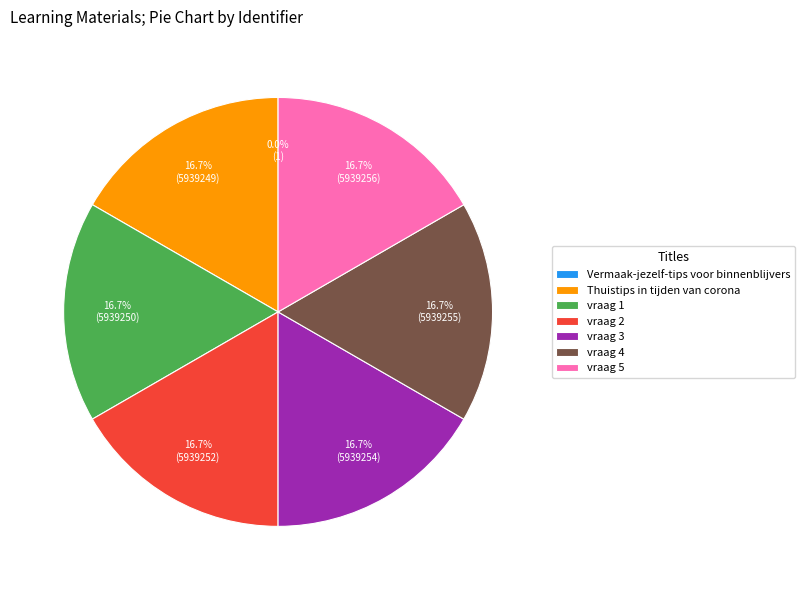

To the nearest percent, what portion does vraag 4 represent?

17%